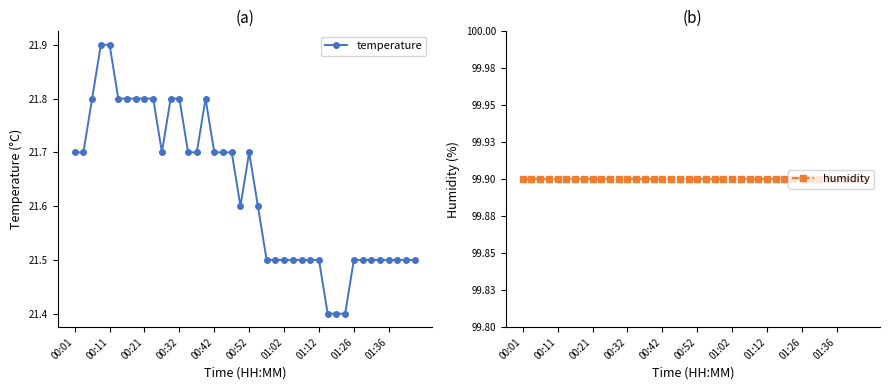

The temperature series shows 7.3 at 22. True or false?

False